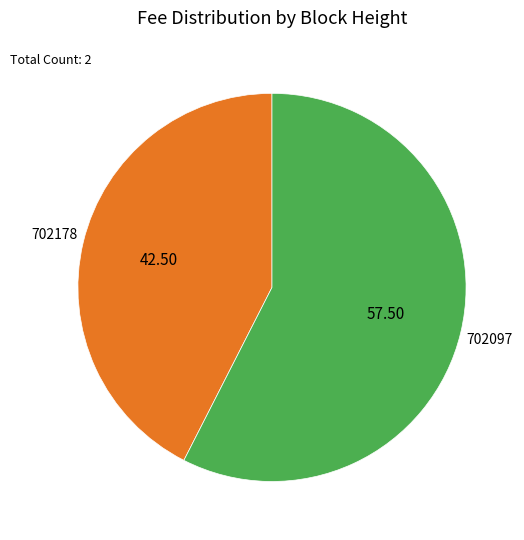

Is 702178 the majority of the pie?

No